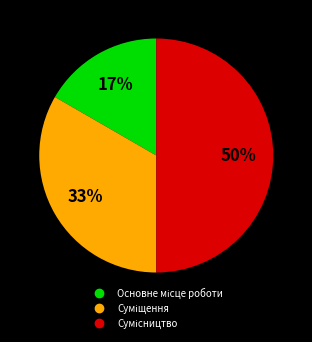

To the nearest percent, what is the average slice percentage?

33%